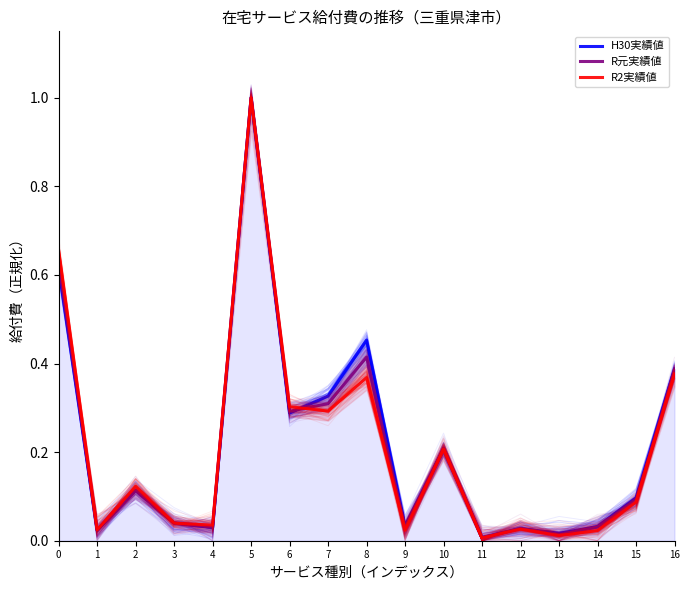

How many times do H30実績値 and R2実績値 cross each other?

1